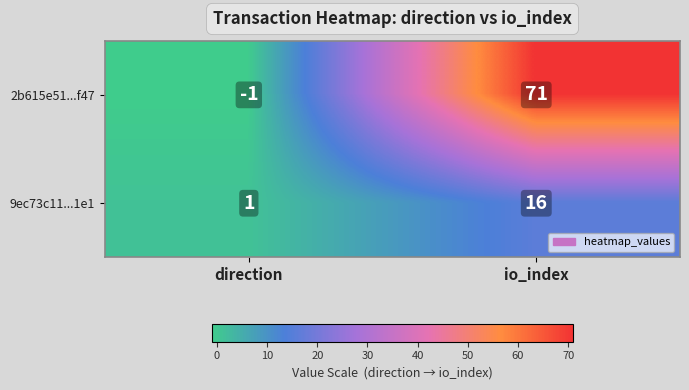

What is the sum of all 2b615e51...f47 values?

70